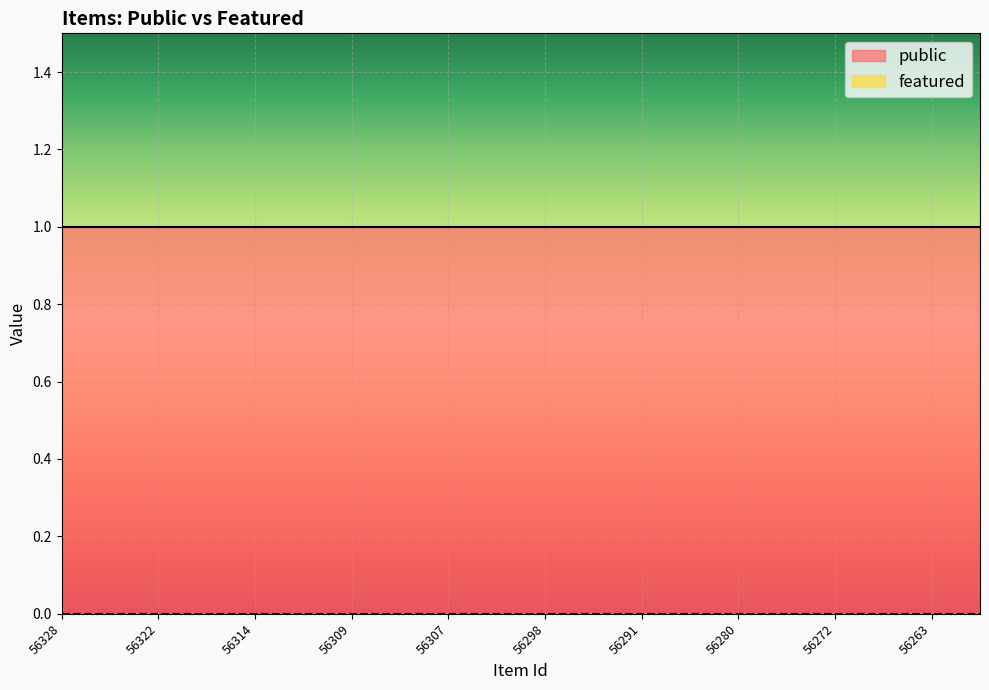

The public series shows 1 at 56272. True or false?

True